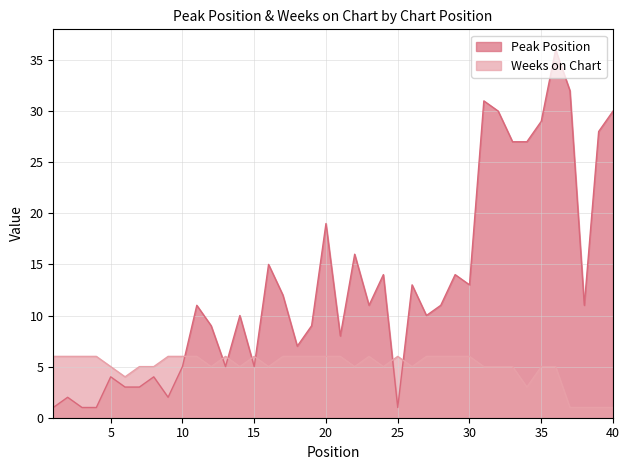

What is the difference between the maximum and minimum values in the Peak Position series?

35